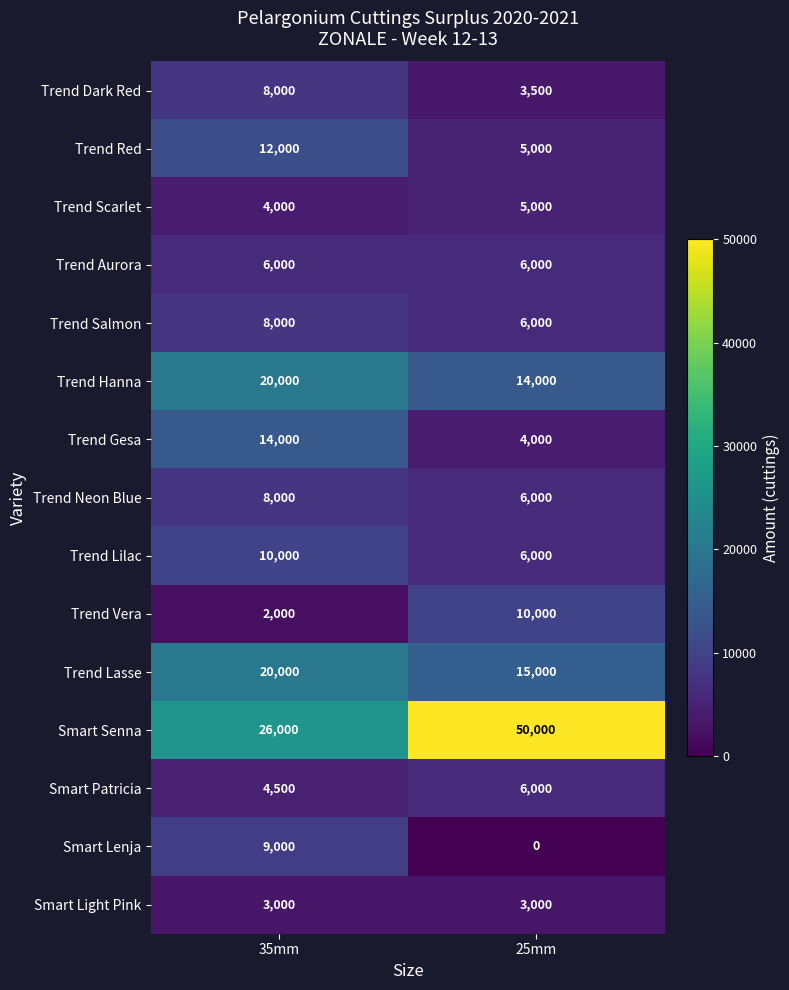

Reading left to right, extract all data points from this chart.

Trend Dark Red: 8000	3500
Trend Red: 12000	5000
Trend Scarlet: 4000	5000
Trend Aurora: 6000	6000
Trend Salmon: 8000	6000
Trend Hanna: 20000	14000
Trend Gesa: 14000	4000
Trend Neon Blue: 8000	6000
Trend Lilac: 10000	6000
Trend Vera: 2000	10000
Trend Lasse: 20000	15000
Smart Senna: 26000	50000
Smart Patricia: 4500	6000
Smart Lenja: 9000	0
Smart Light Pink: 3000	3000